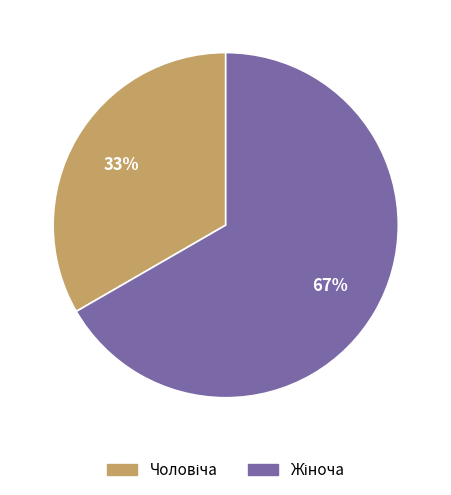

To the nearest percent, what is the average slice percentage?

50%